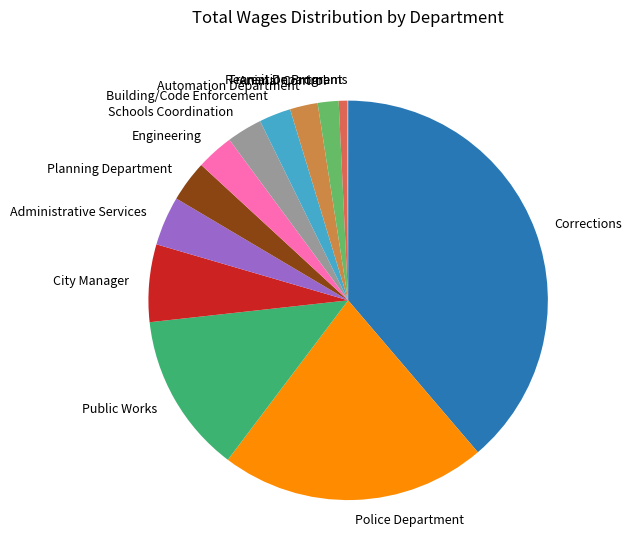

Is Administrative Services the majority of the pie?

No